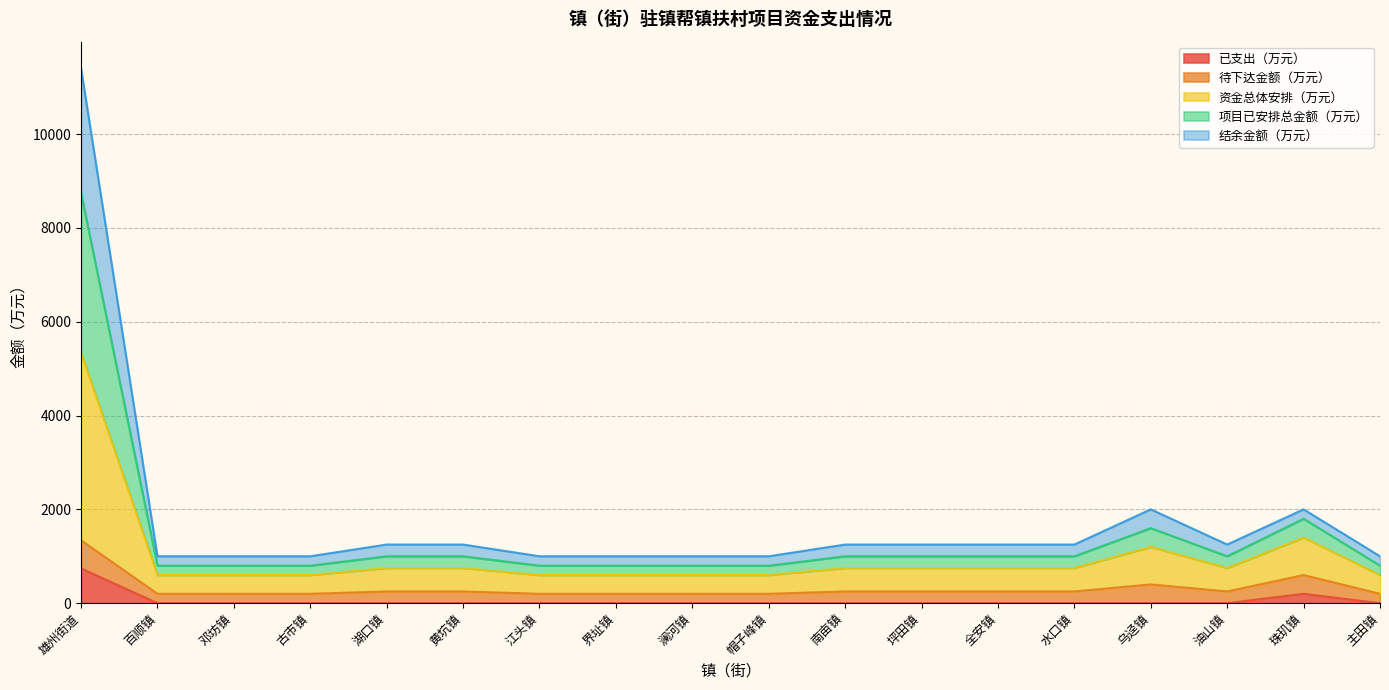

The value of 已支出（万元） at 黄坑镇 is 0.0. True or false?

True